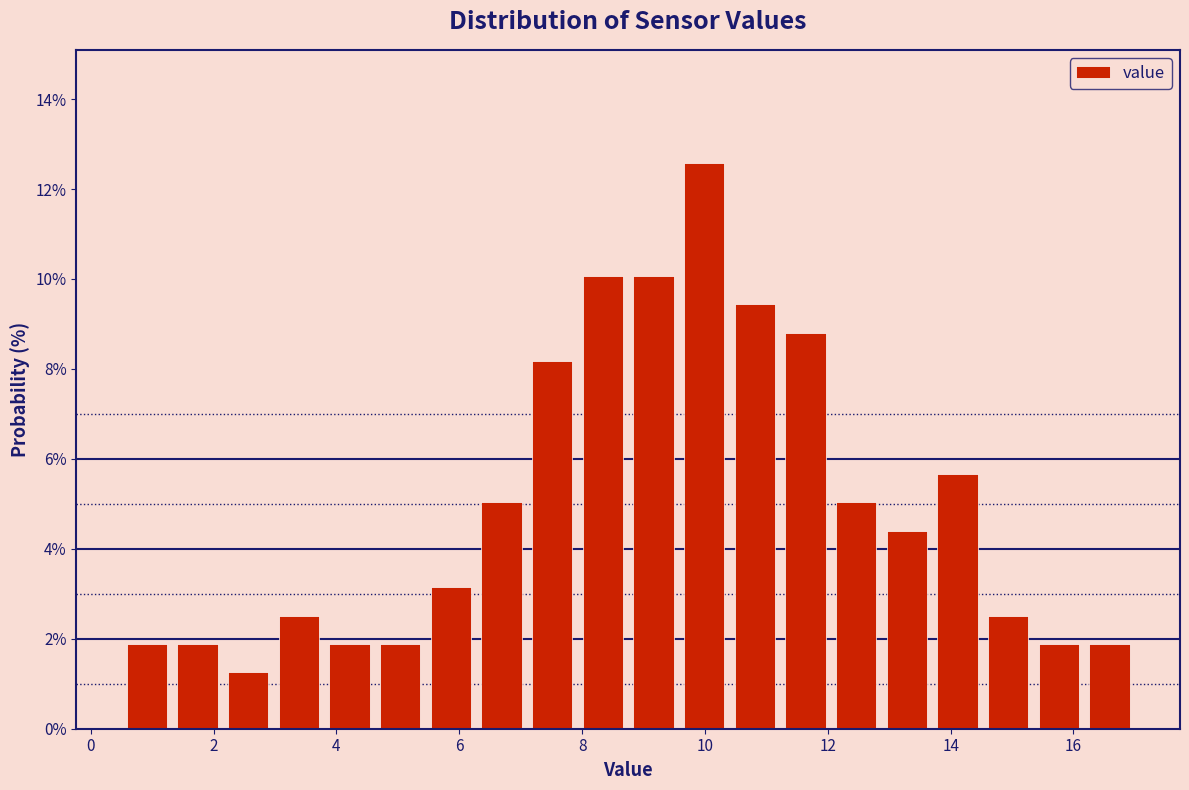

Reading left to right, list every bar in this chart as the range it spans on the x-axis followed by its height. Neither the bar edges nor the heights are printed on the chart, so give them approximately, as read against the axes.

0.6 to 1.4: 1.8
1.4 to 2.2: 1.8
2.2 to 3.0: 1.2
3.0 to 3.8: 2.6
3.8 to 4.6: 1.8
4.6 to 5.4: 1.8
5.4 to 6.2: 3.2
6.2 to 7.2: 5.0
7.2 to 8.0: 8.2
8.0 to 8.8: 10.0
8.8 to 9.6: 10.0
9.6 to 10.4: 12.6
10.4 to 11.2: 9.4
11.2 to 12.0: 8.8
12.0 to 12.8: 5.0
12.8 to 13.8: 4.4
13.8 to 14.6: 5.6
14.6 to 15.4: 2.6
15.4 to 16.2: 1.8
16.2 to 17.0: 1.8